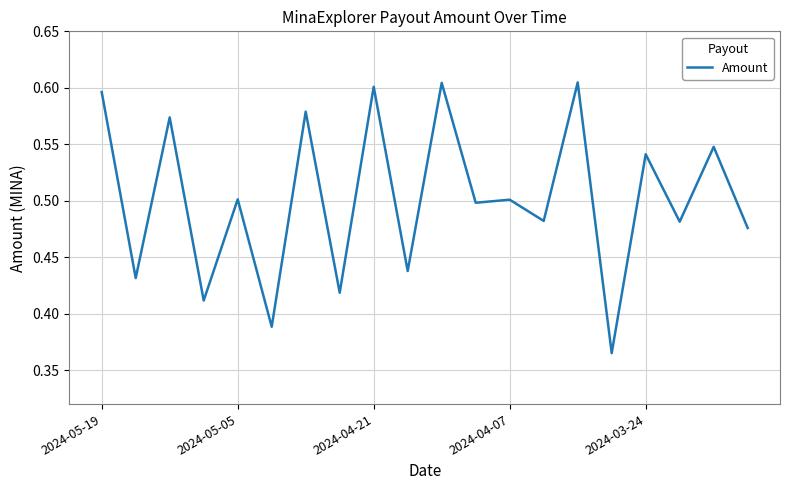

List the labels in order of value, smallest first.

15, 5, 2024-04-07, 7, 2024-05-05, 9, 19, 17, 13, 11, 12, 2024-03-24, 16, 18, 2024-04-21, 6, 2024-05-19, 8, 10, 14